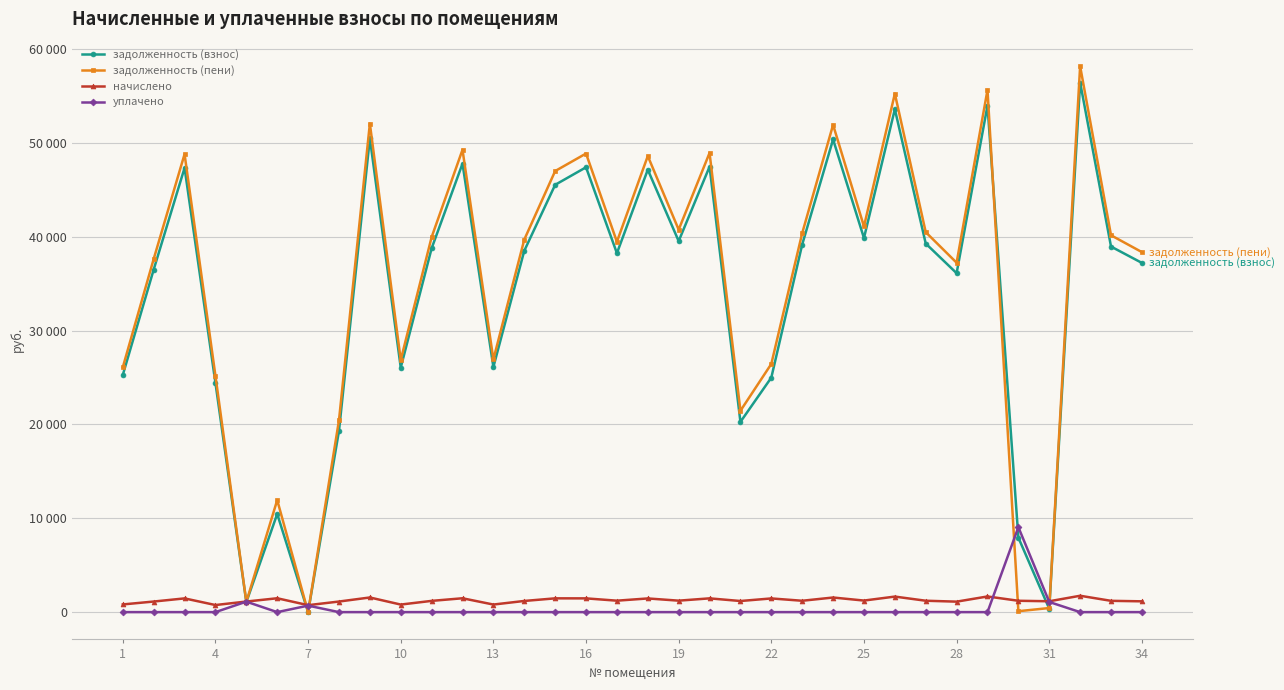

What are all the series names shown in the legend?

задолженность (взнос), задолженность (пени), начислено, уплачено